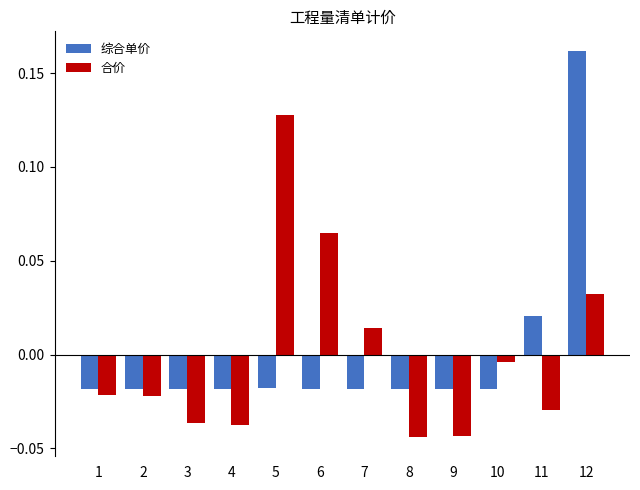

Which category has the highest value across all series?

12